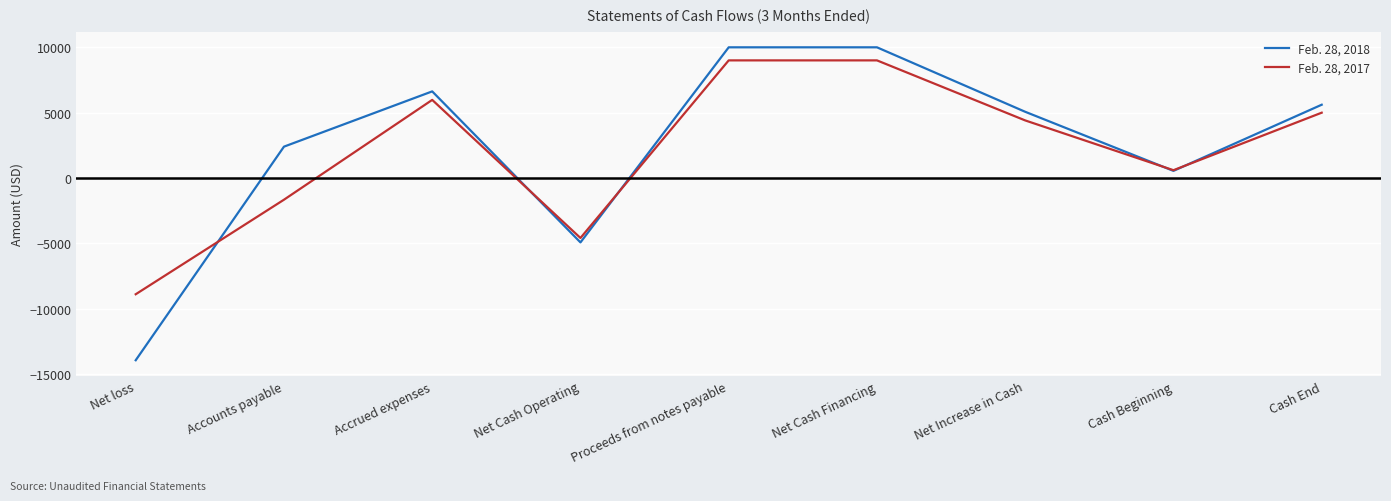

Does the chart have visible grid lines?

Yes